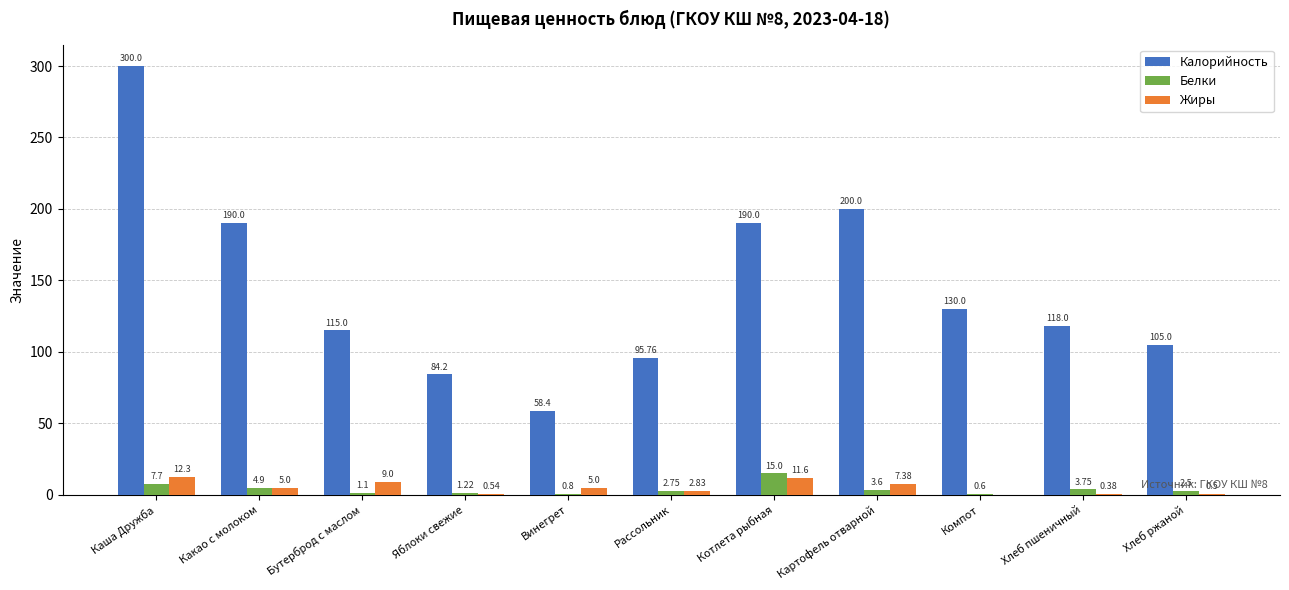

Are the bars grouped side by side (vs. stacked)?

Yes